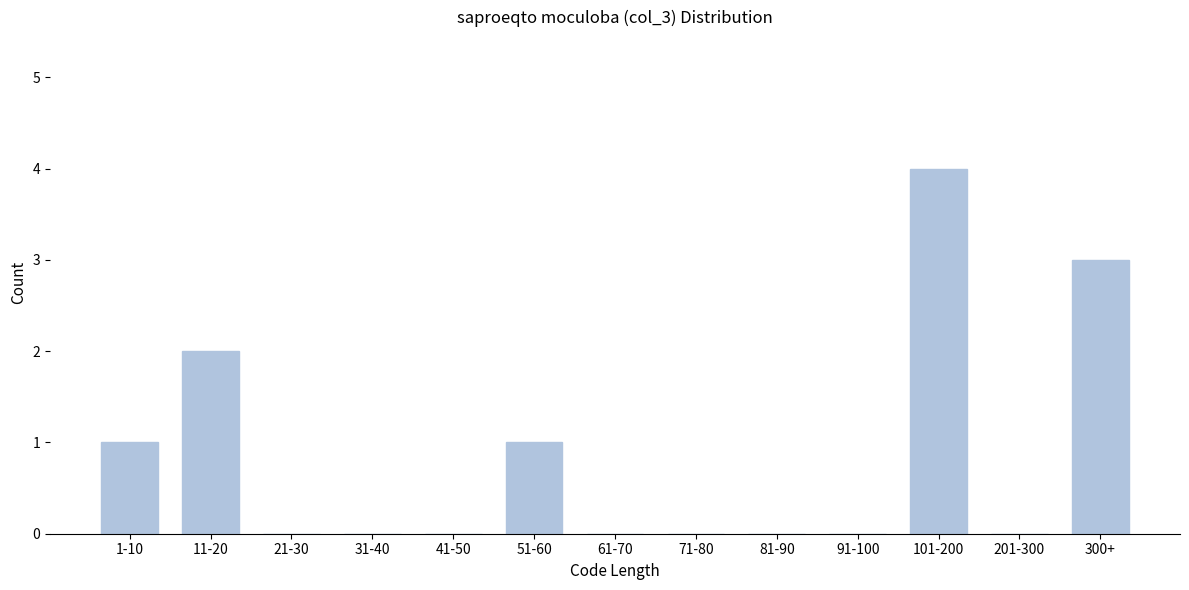

Reading right to left, list all the values displayed in this chart.

300+=3	201-300=0	101-200=4	91-100=0	81-90=0	71-80=0	61-70=0	51-60=1	41-50=0	31-40=0	21-30=0	11-20=2	1-10=1